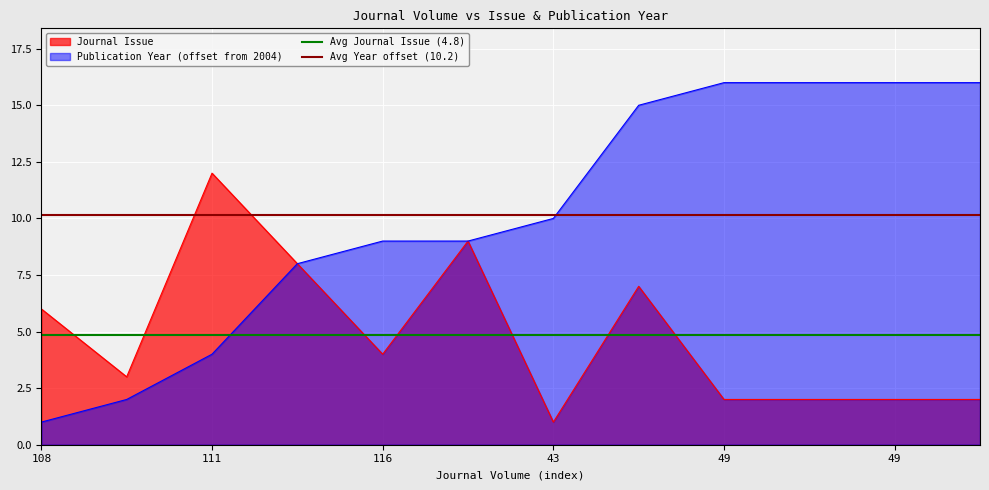

What is the average value of the Avg Journal Issue (4.8) series?

4.8